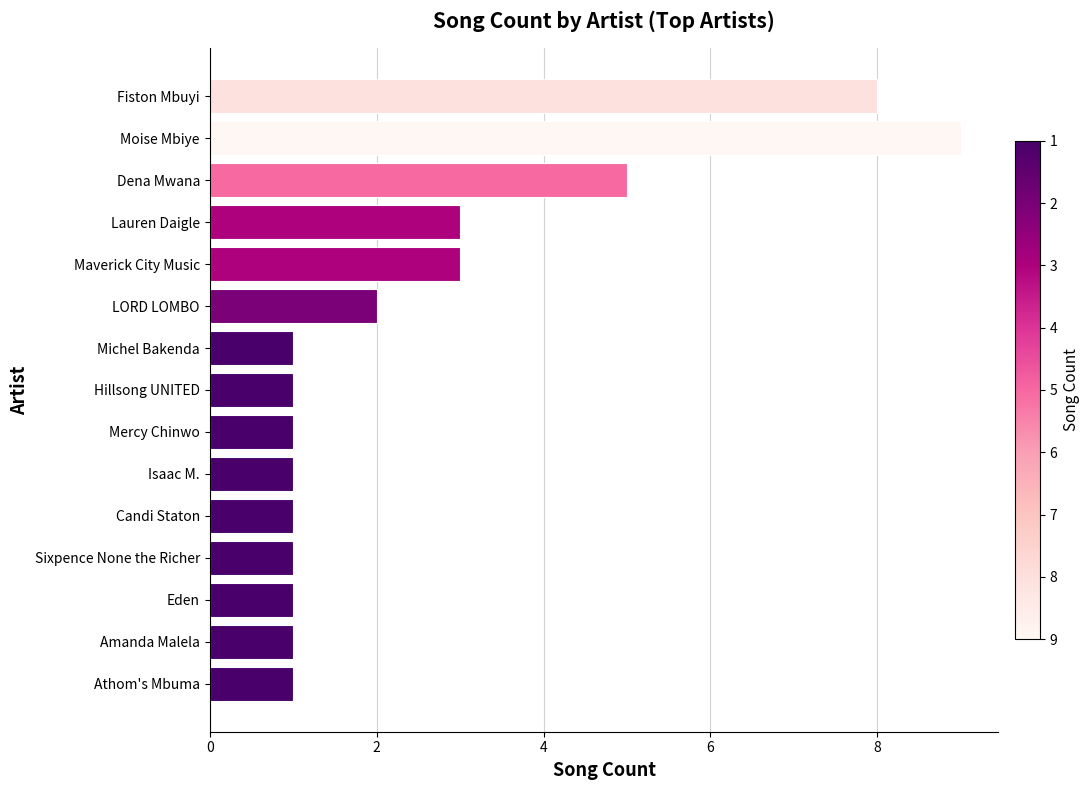

Between LORD LOMBO and Maverick City Music, which is larger?

Maverick City Music